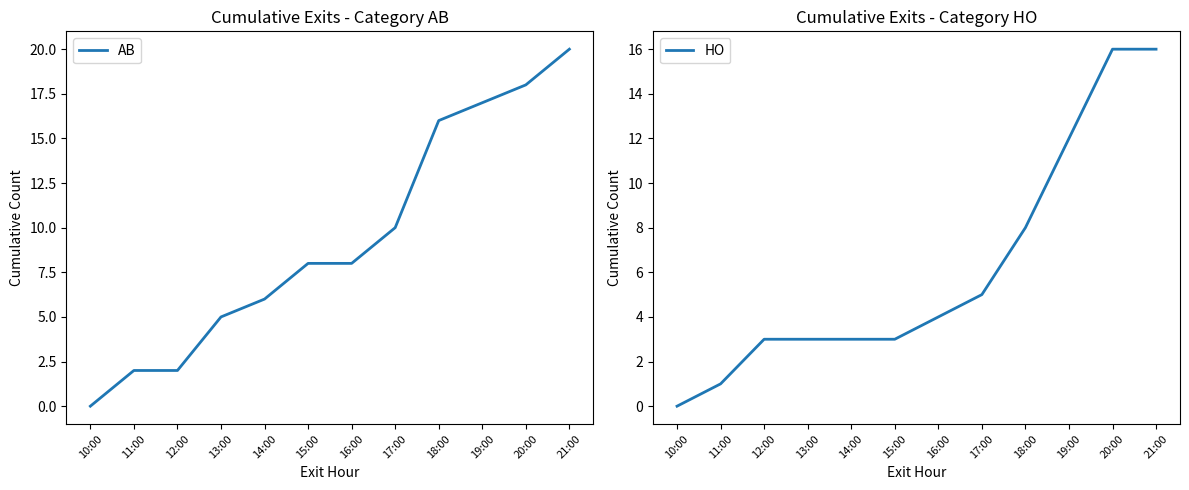

What is the label of the 4th point from the left?

13:00